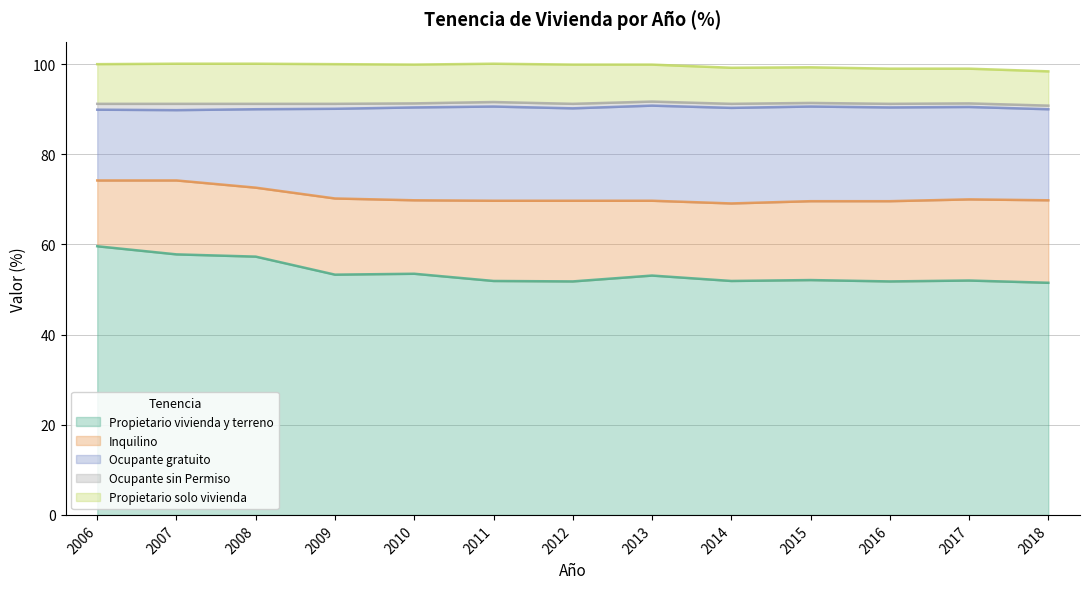

Which series has the largest total across all categories?

Propietario vivienda y terreno